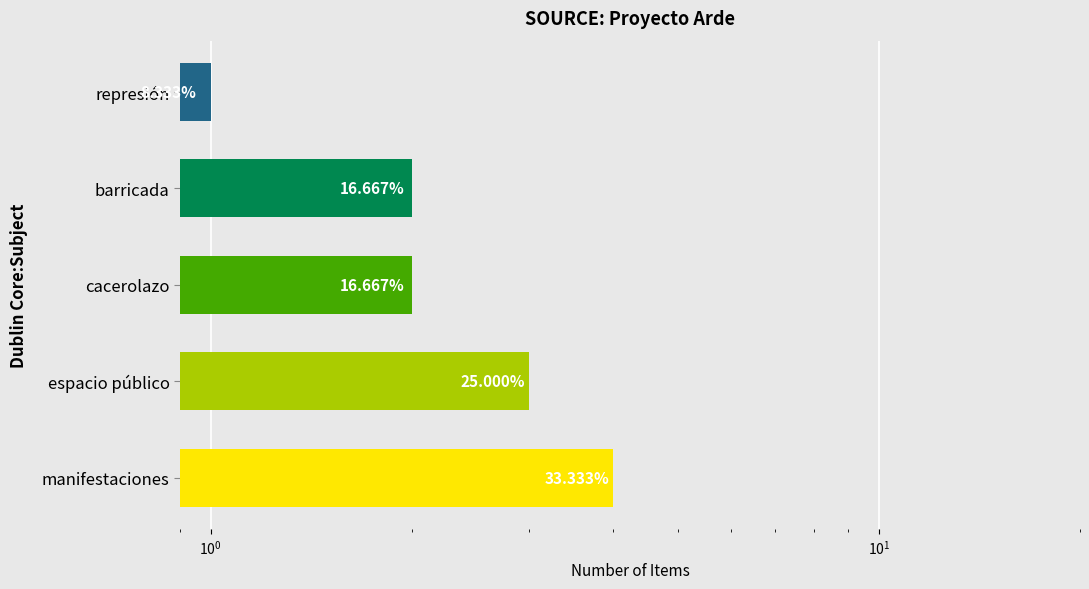

Count the values in the range 2 to 3.

3